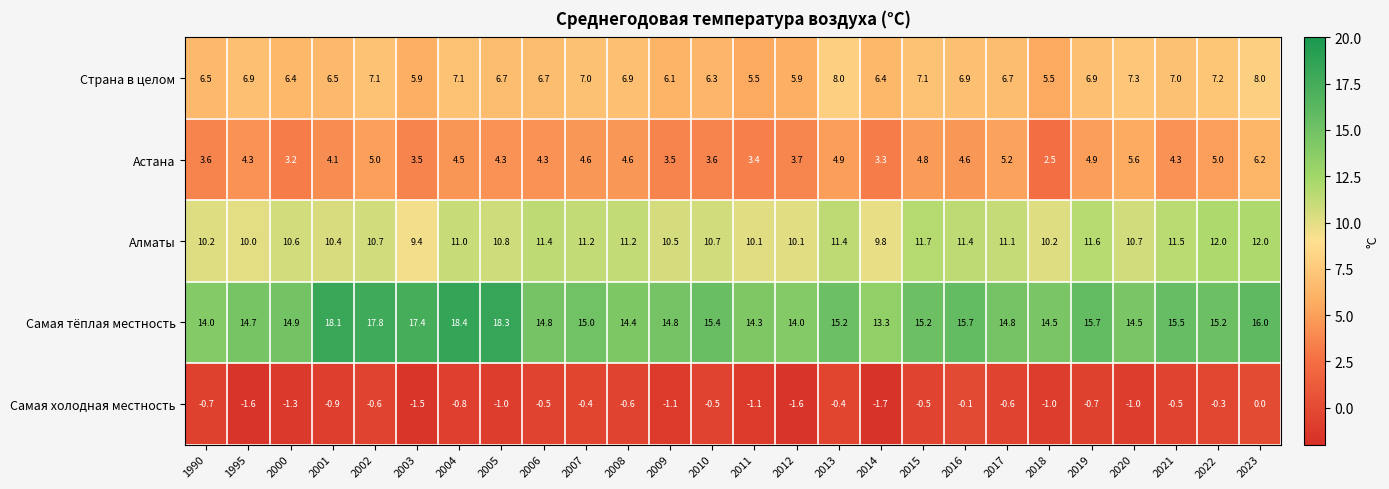

At 2011, list the series in order from smallest to largest.

Самая холодная местность, Астана, Страна в целом, Алматы, Самая тёплая местность